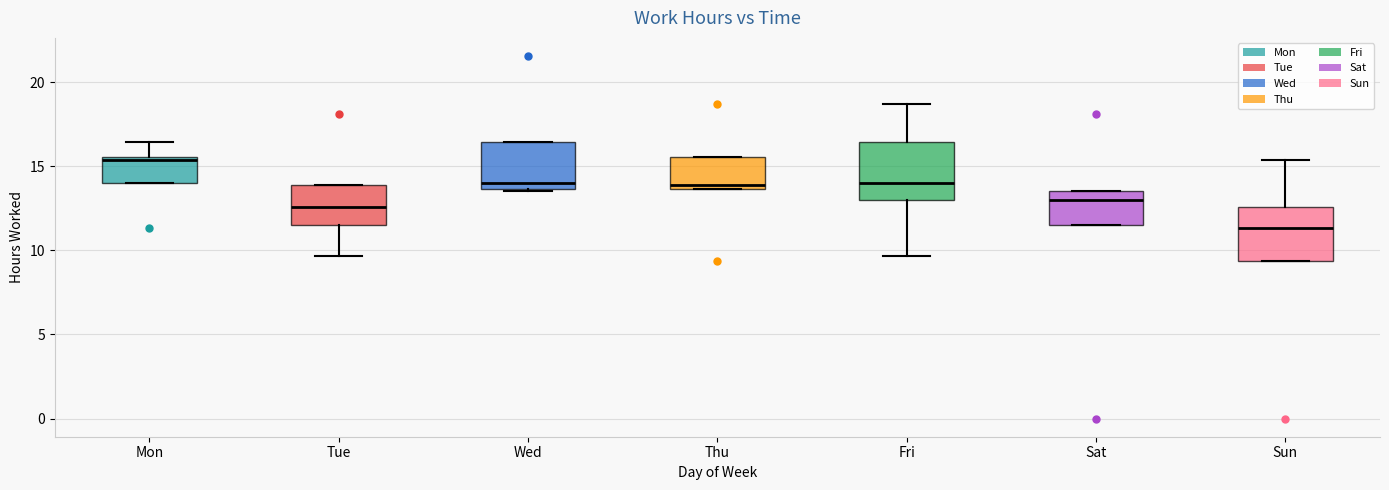

Reading left to right, read every box against the y-axis: the position of its median line, the range the box covers, and the ends of its whiskers. The values are not printed on the chart, so give them approximately, as read against the axis.

Mon: median 15.5 (just below the box's upper edge), box 14.0 to 15.5, whiskers 14.0 to 16.5
Tue: median 12.5, box 11.5 to 14.0, whiskers 9.5 to 14.0
Wed: median 14.0, box 13.5 to 16.5, whiskers 13.5 (just below the box's lower edge) to 16.5
Thu: median 14.0, box 13.5 to 15.5, whiskers 13.5 to 15.5
Fri: median 14.0, box 13.0 to 16.5, whiskers 9.5 to 18.5
Sat: median 13.0, box 11.5 to 13.5, whiskers 11.5 to 13.5
Sun: median 11.5, box 9.5 to 12.5, whiskers 9.5 to 15.5